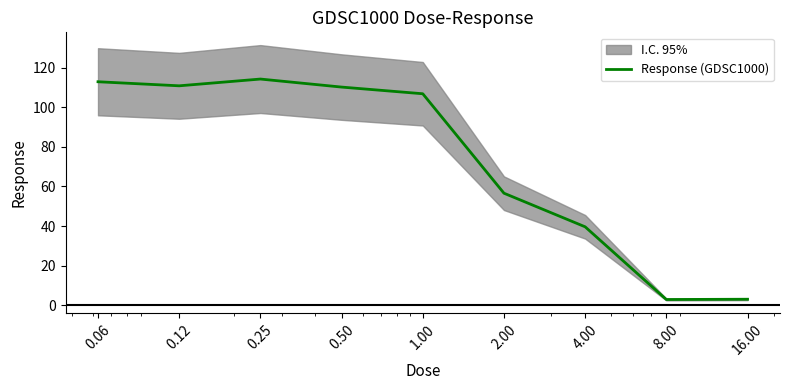

What is the difference between the second highest and second lowest values?

109.7